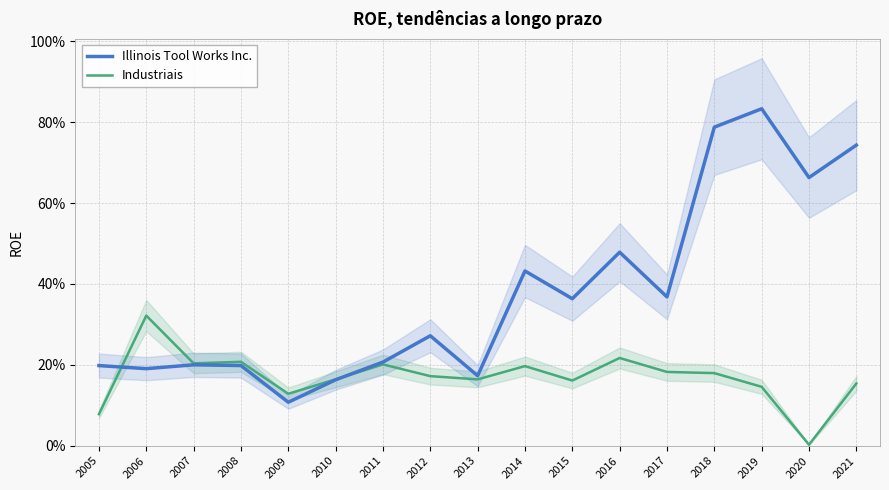

Which has a higher value, 2014 or 2021?

2021